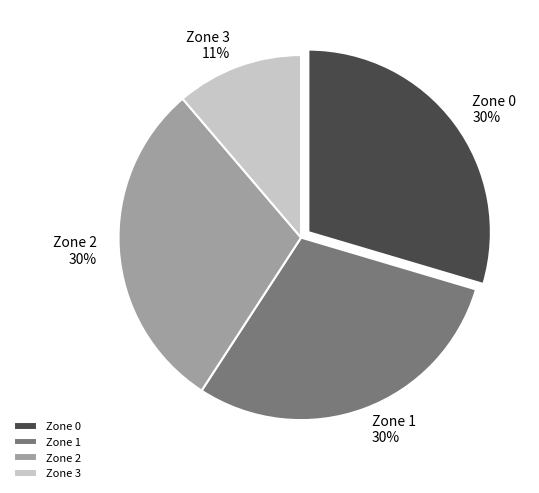

Count the number of slices in the pie.

4